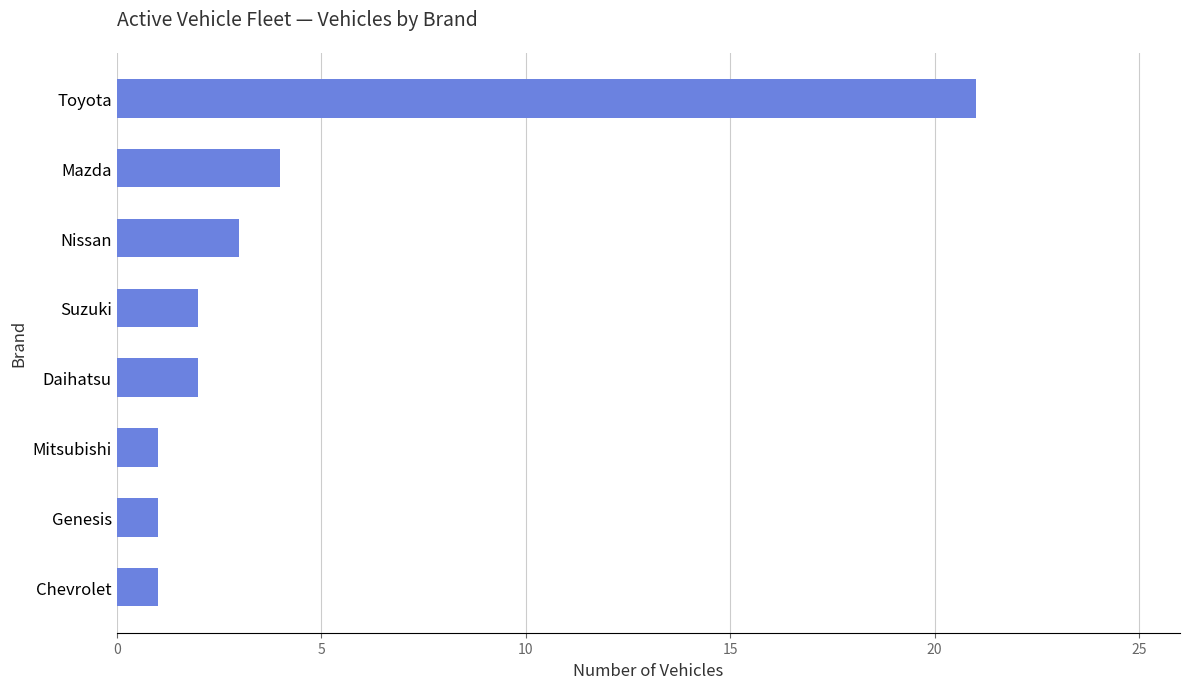

Reading top to bottom, what are all the values shown in this chart?

21	4	3	2	2	1	1	1